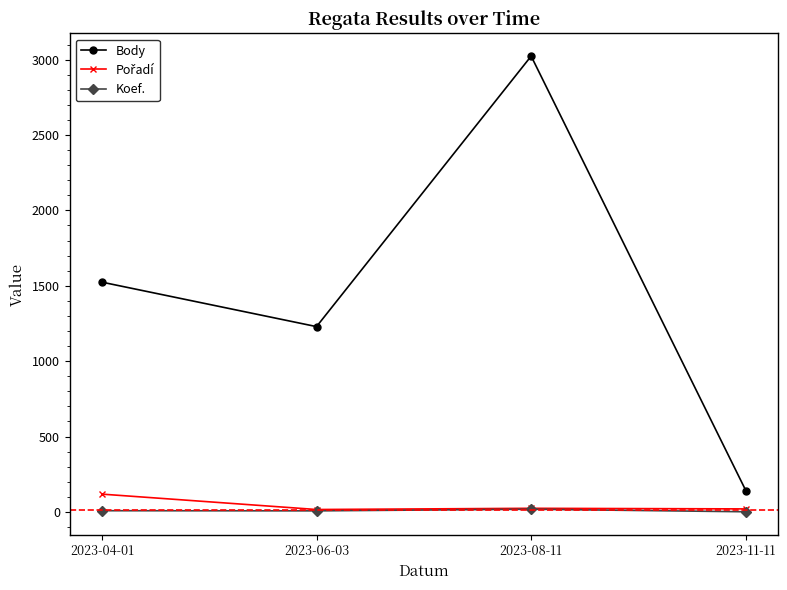

What is the maximum value shown in the chart?

3023